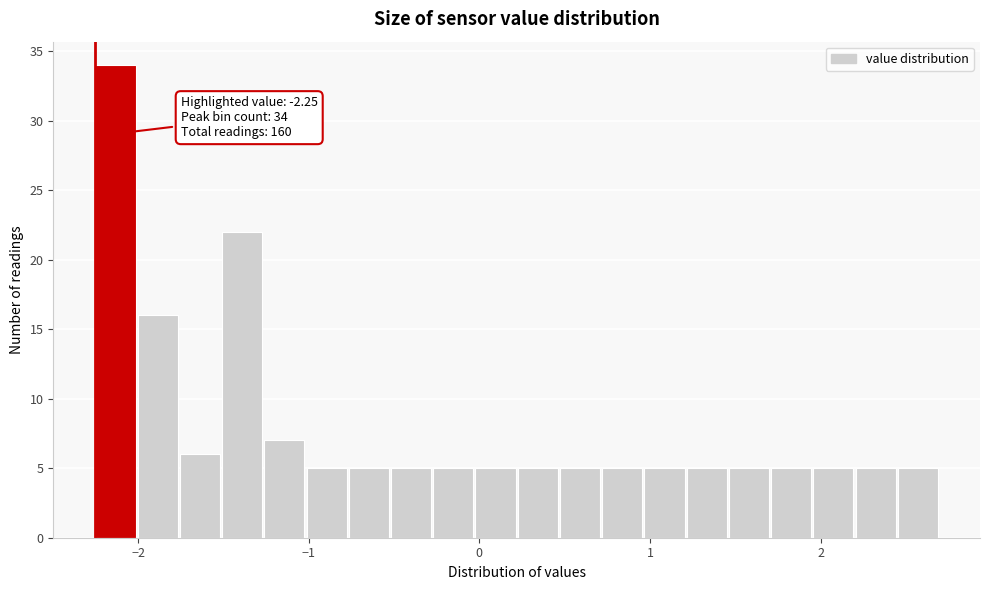

Read against the x-axis, roughly where is the centre of the tallest bar?

-2.1